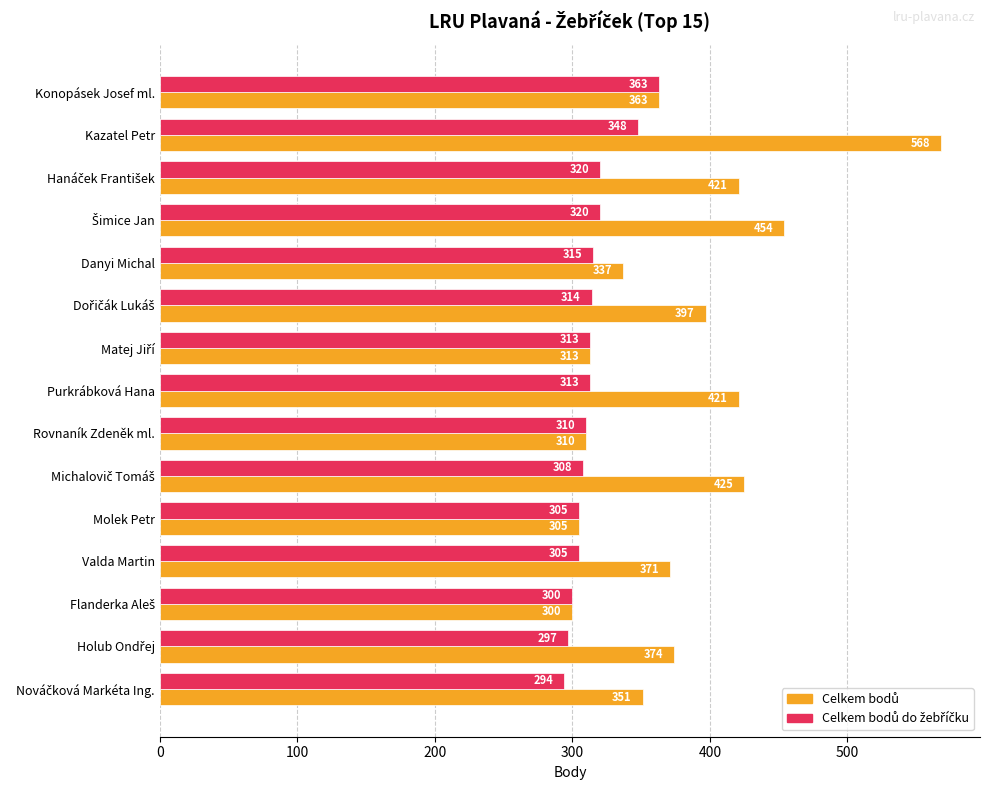

What is the maximum value shown in the chart?

568